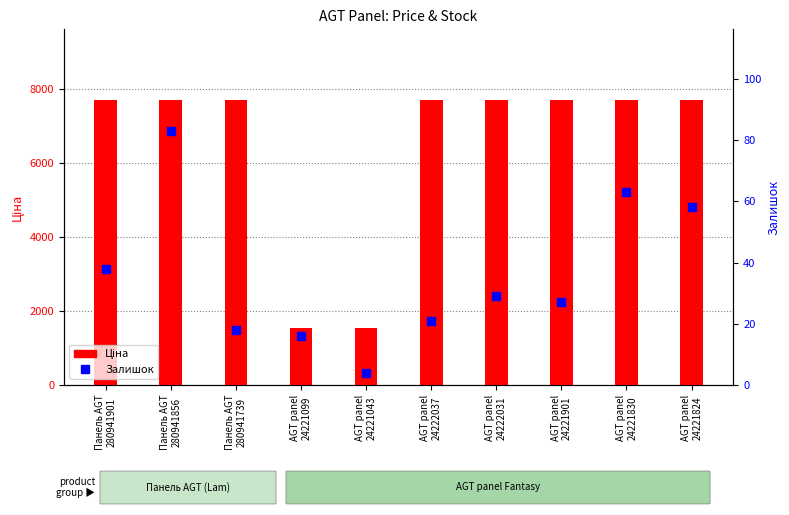

What is the difference between the second highest and second lowest values in the Ціна series?

6161.1